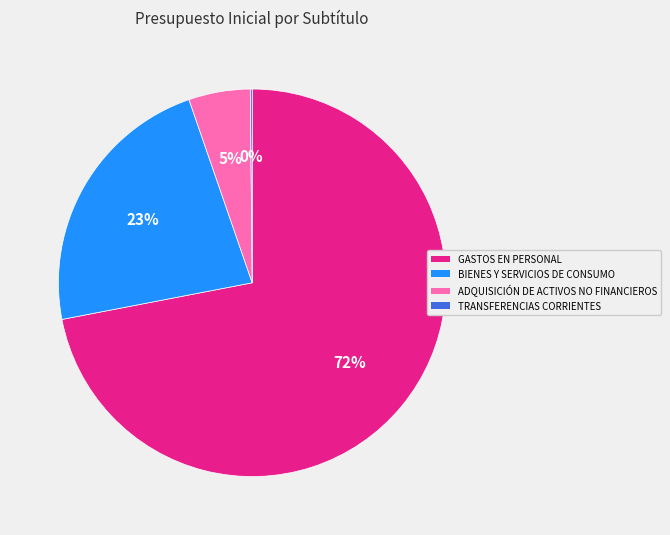

Which category has the biggest portion of the pie?

GASTOS EN PERSONAL